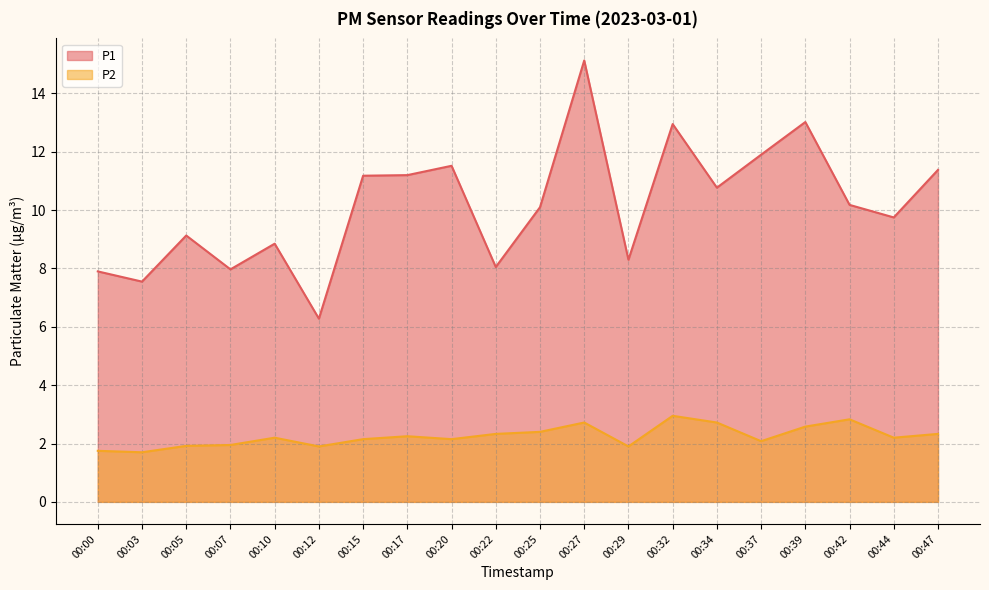

What is the difference between the P2 values at 00:47 and 00:27?

0.4